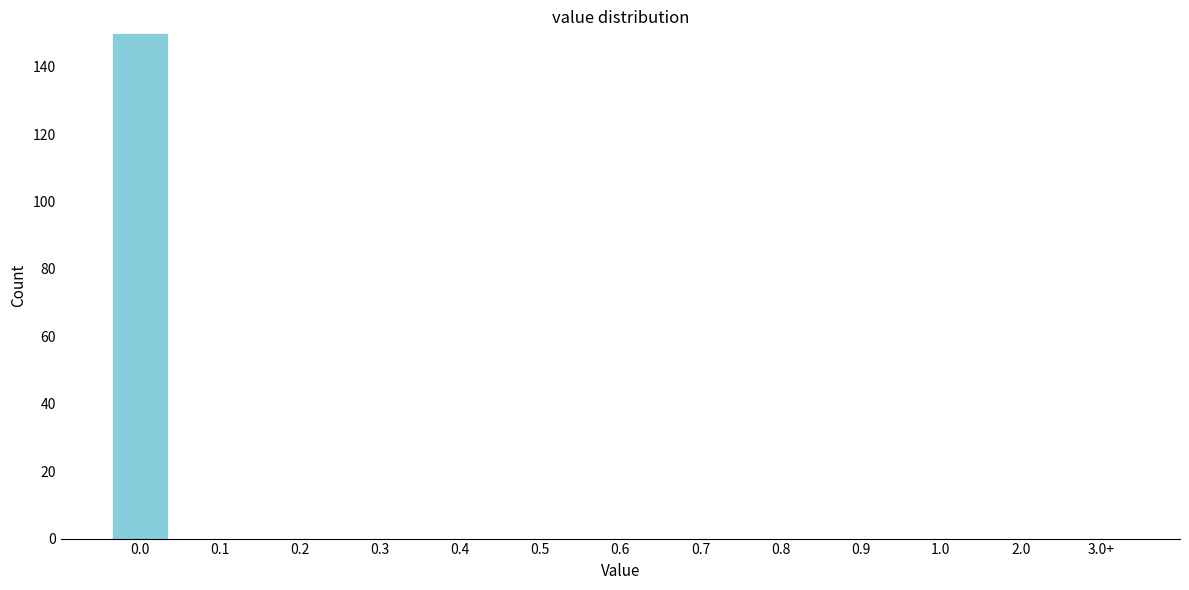

Reading left to right, transcribe all the data shown in this chart.

0.0=150	0.1=0	0.2=0	0.3=0	0.4=0	0.5=0	0.6=0	0.7=0	0.8=0	0.9=0	1.0=0	2.0=0	3.0+=0